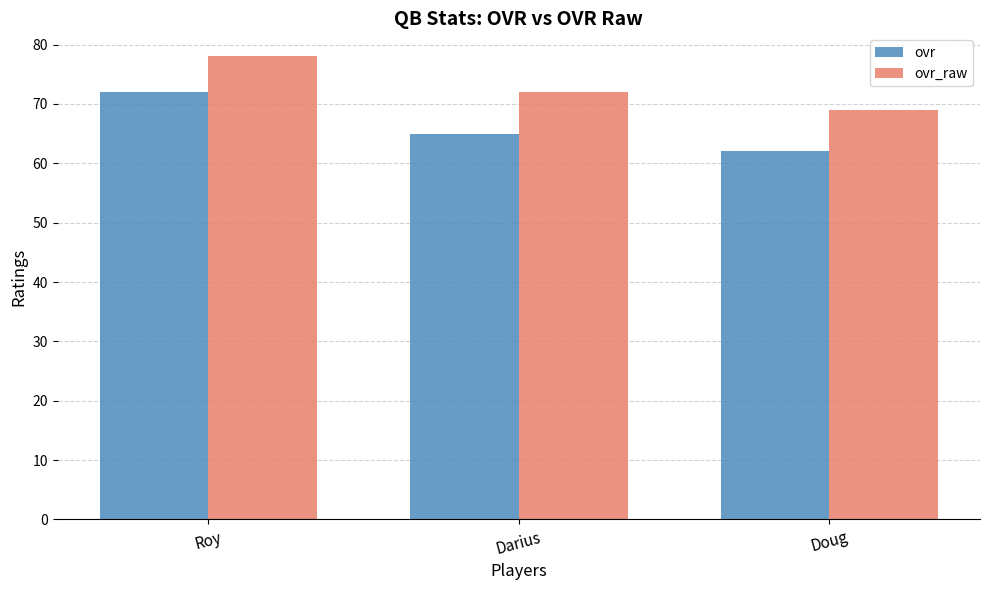

What is the difference between the highest and lowest values at Roy?

6